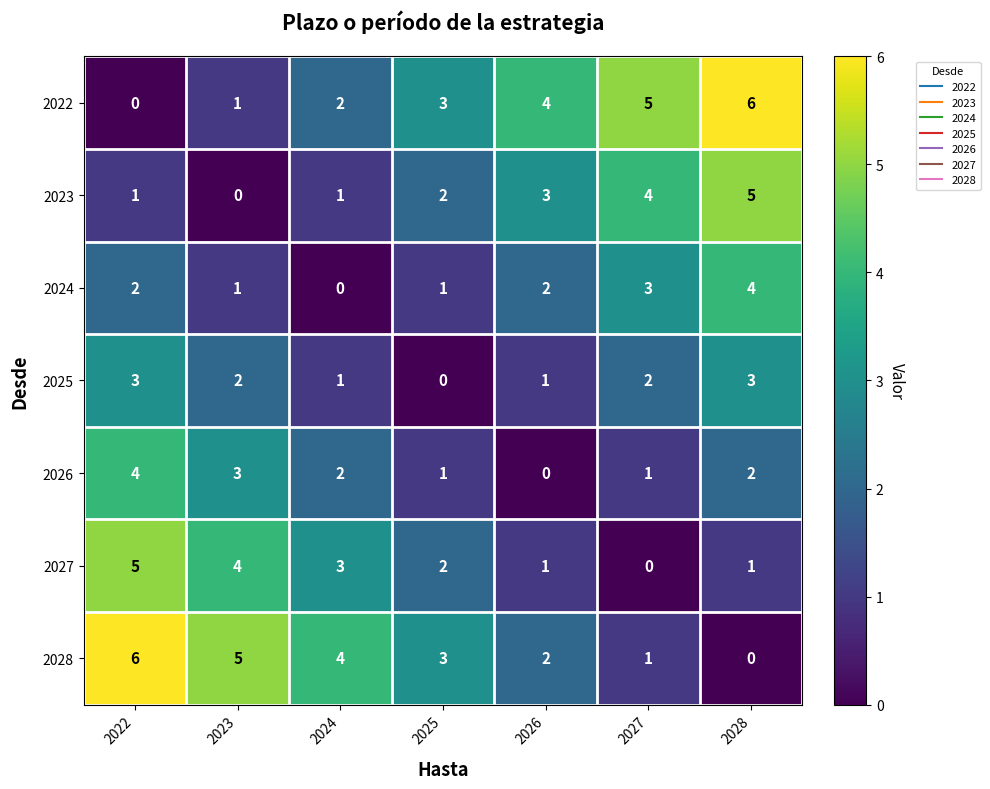

What is the total value across all series at 2026?

13